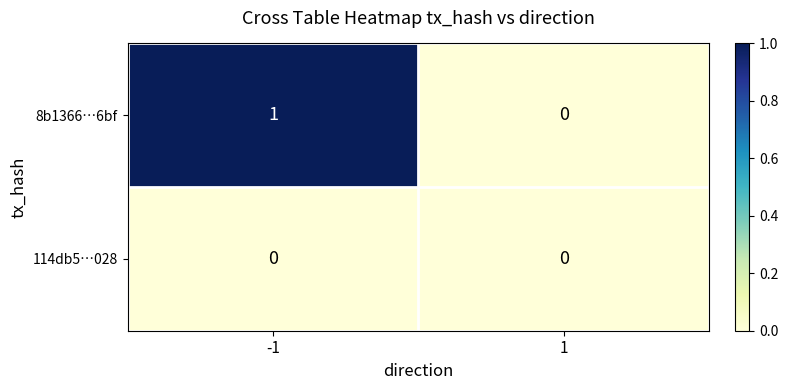

Is the value of 8b1366…6bf at -1 greater than the value of 114db5…028 at -1?

Yes